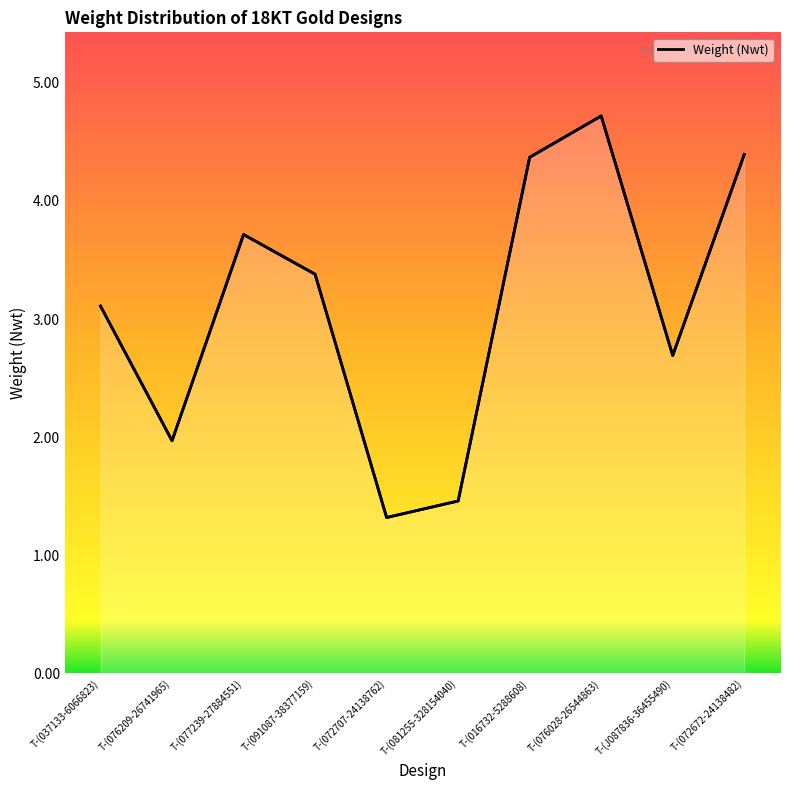

What is the greatest value displayed?

4.7